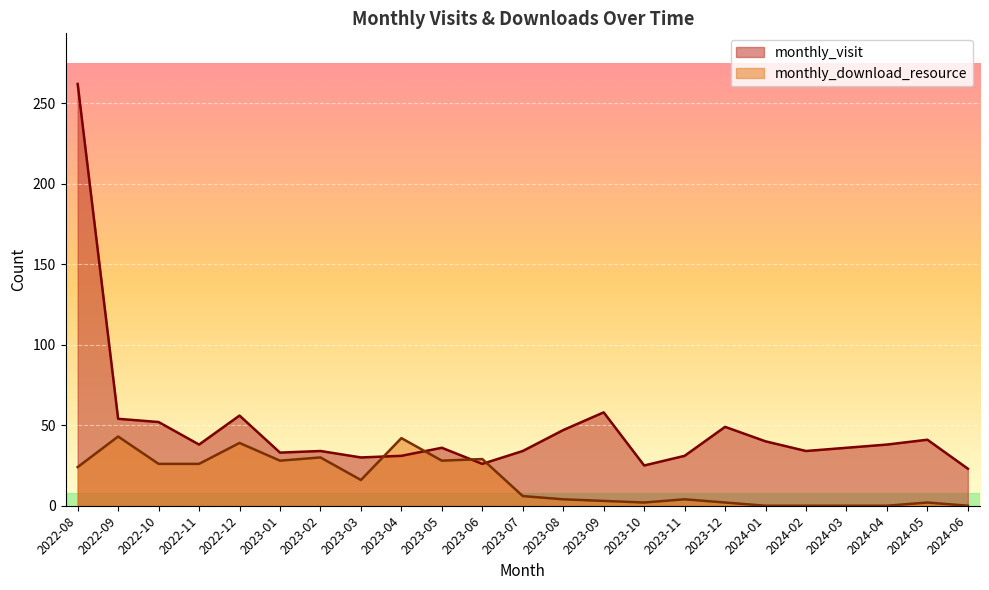

At 2022-12, list the series in order from smallest to largest.

monthly_download_resource, monthly_visit